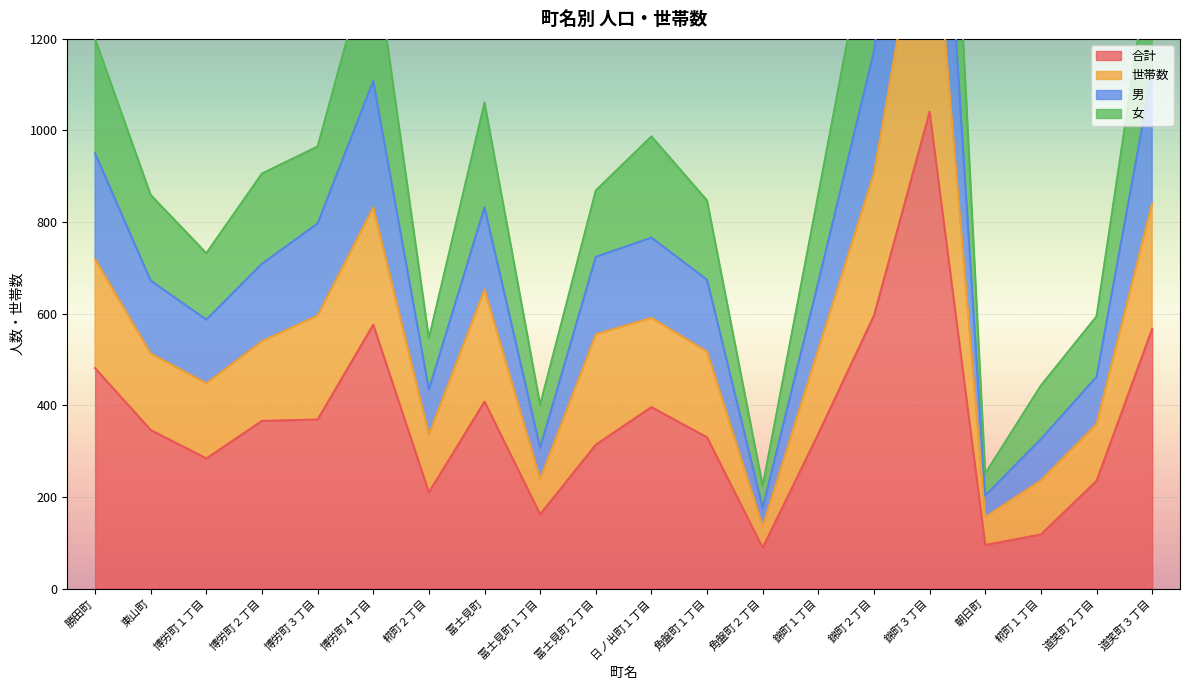

Which category has the lowest value in the 女 series?

角盤町２丁目